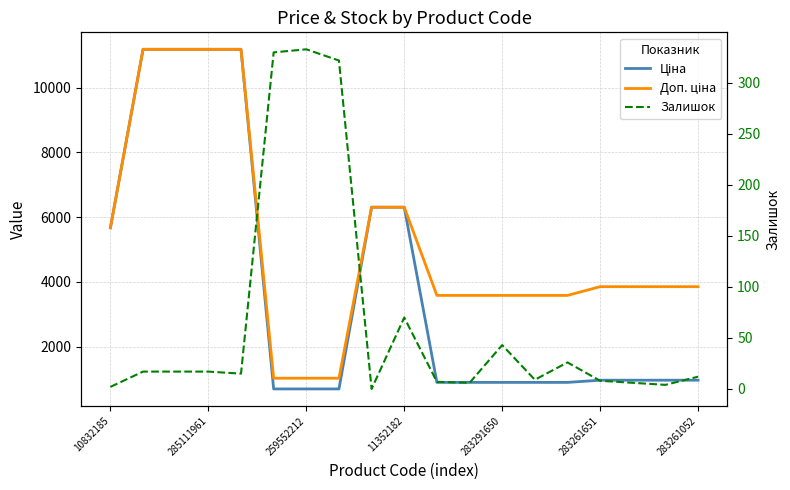

What is the difference between the maximum and minimum values in the Ціна series?

10494.4